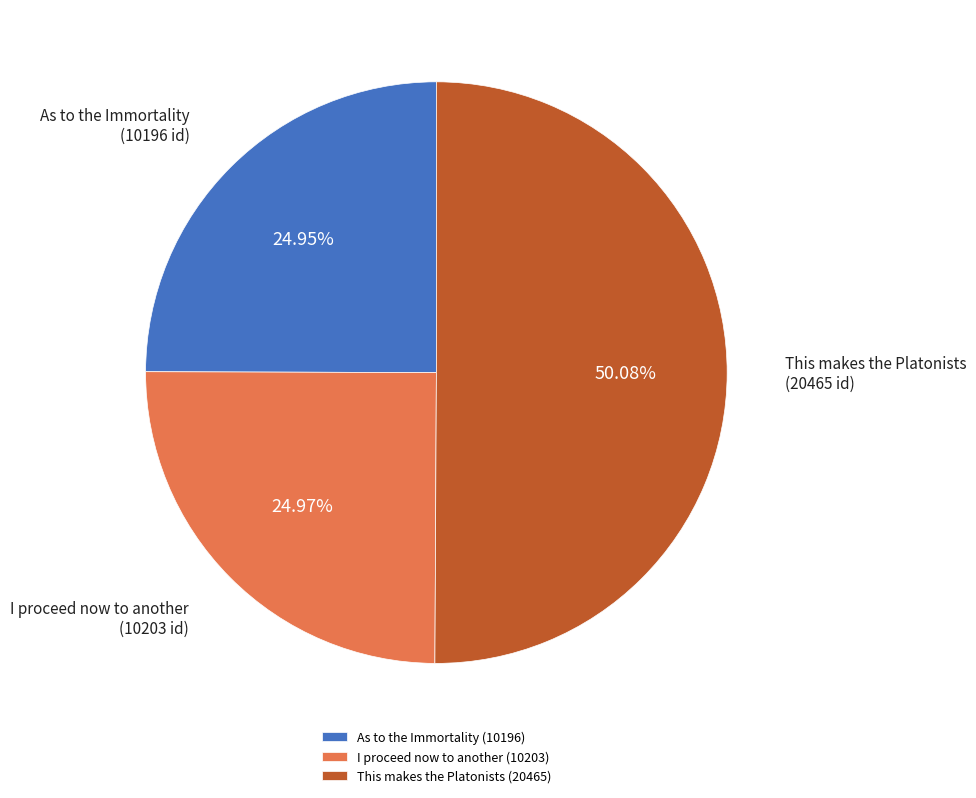

Which category has the biggest portion of the pie?

This makes the Platonists (20465)